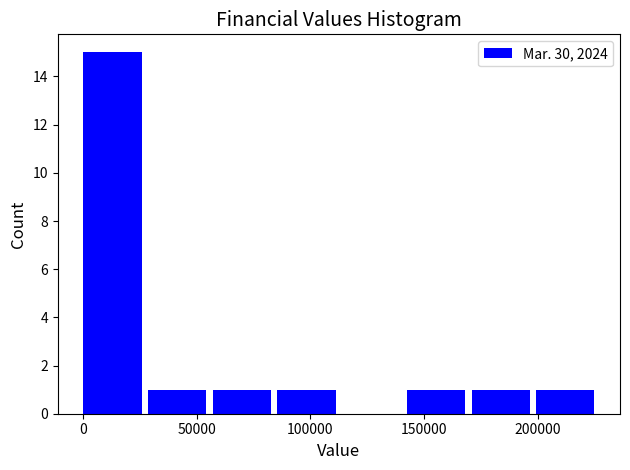

Reading left to right, transcribe this chart: for each bar, give the range it covers on the x-axis and its height. Neither the bar edges nor the heights are printed on the chart, so give them approximately, as read against the axes.

0 to 30000: 15
30000 to 55000: 1
55000 to 85000: 1
85000 to 115000: 1
115000 to 140000: 0
140000 to 170000: 1
170000 to 200000: 1
200000 to 230000: 1